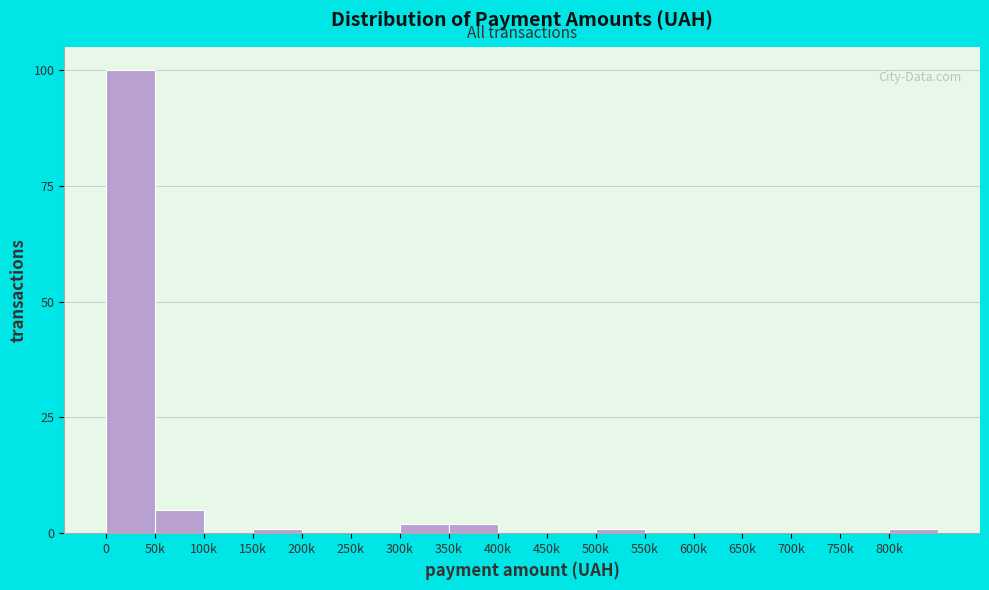

Reading left to right, what are all the values shown in this chart?

0=100	50k=5	100k=0	150k=1	200k=0	250k=0	300k=2	350k=2	400k=0	450k=0	500k=1	550k=0	600k=0	650k=0	700k=0	750k=0	800k=1